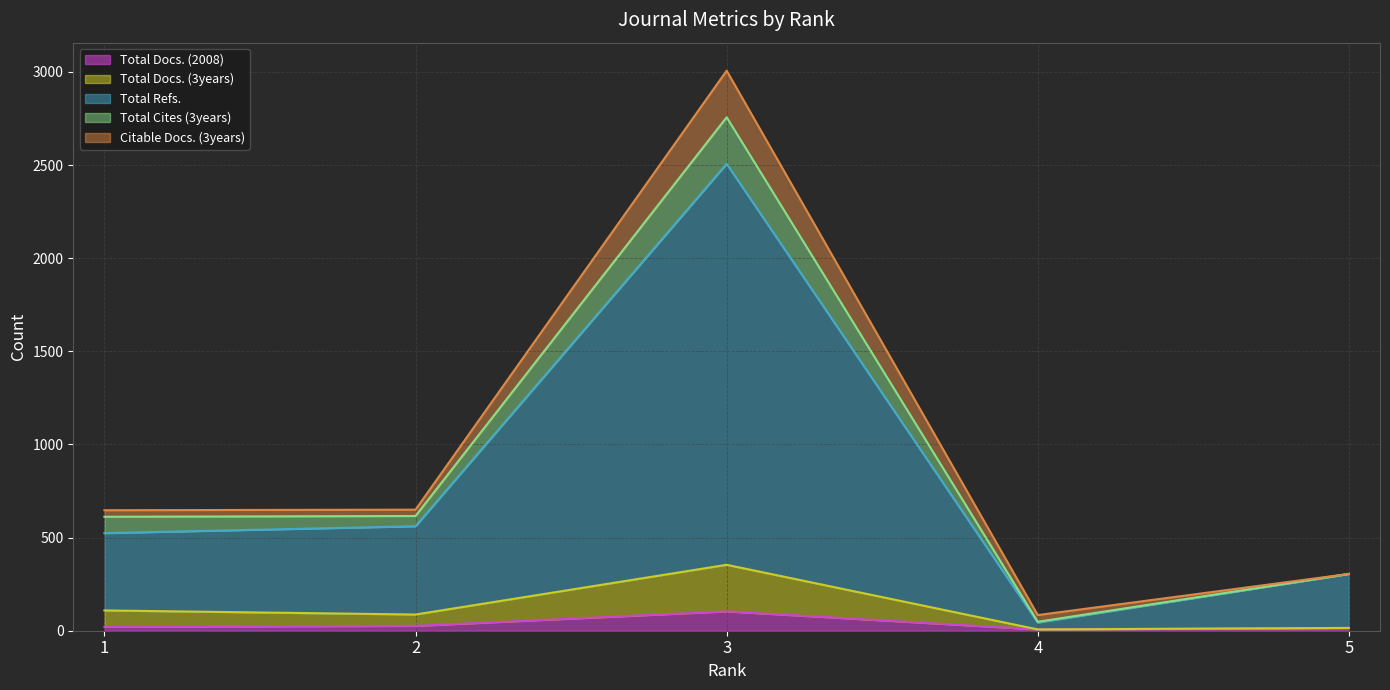

True or false: Total Refs. and Total Docs. (2008) intersect in this chart.

False